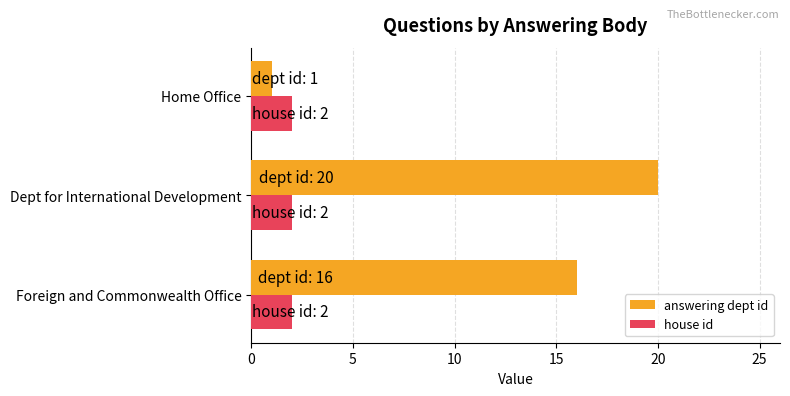

List the series in order of their peak value, lowest first.

house id, answering dept id